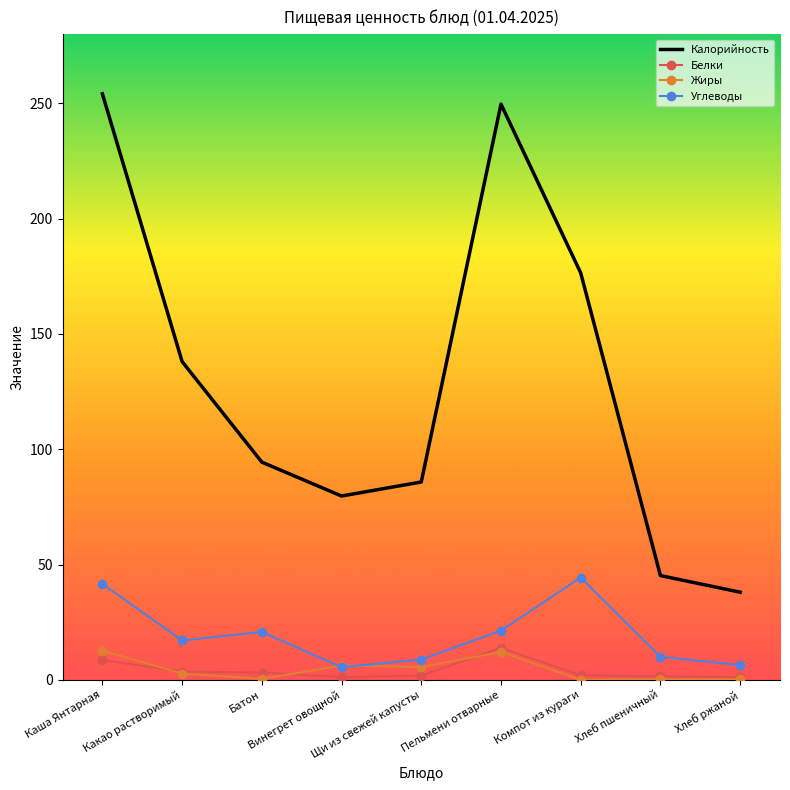

Which series has the largest total across all categories?

Калорийность